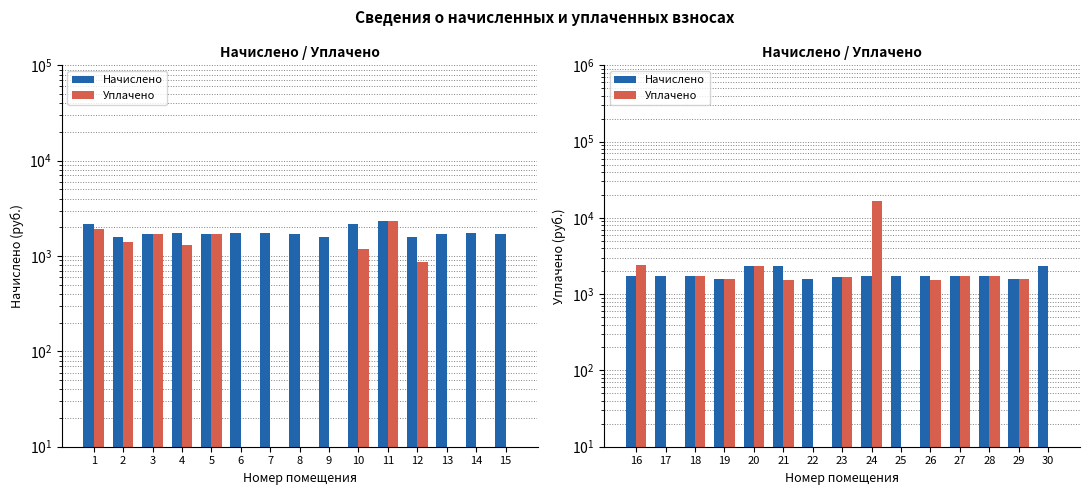

Which series changed the most between 22 and 27?

Уплачено